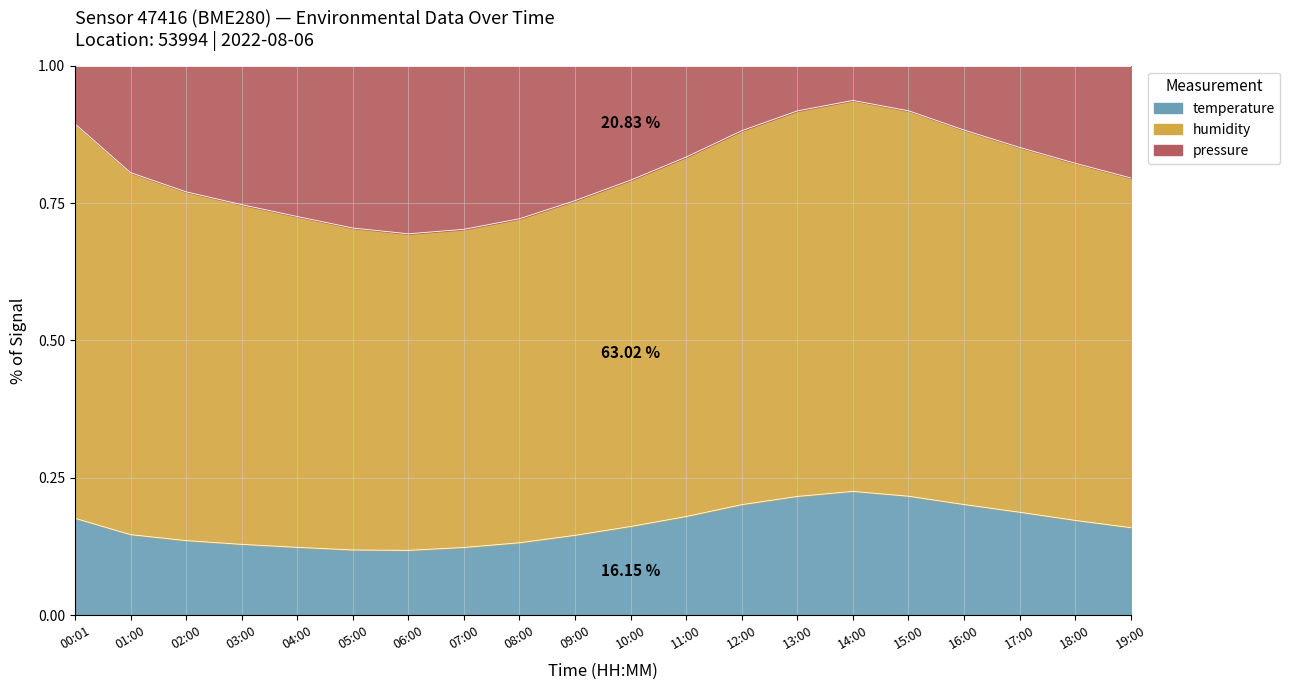

Is the value of pressure_norm at 02:00 greater than the value of humidity at 19:00?

Yes